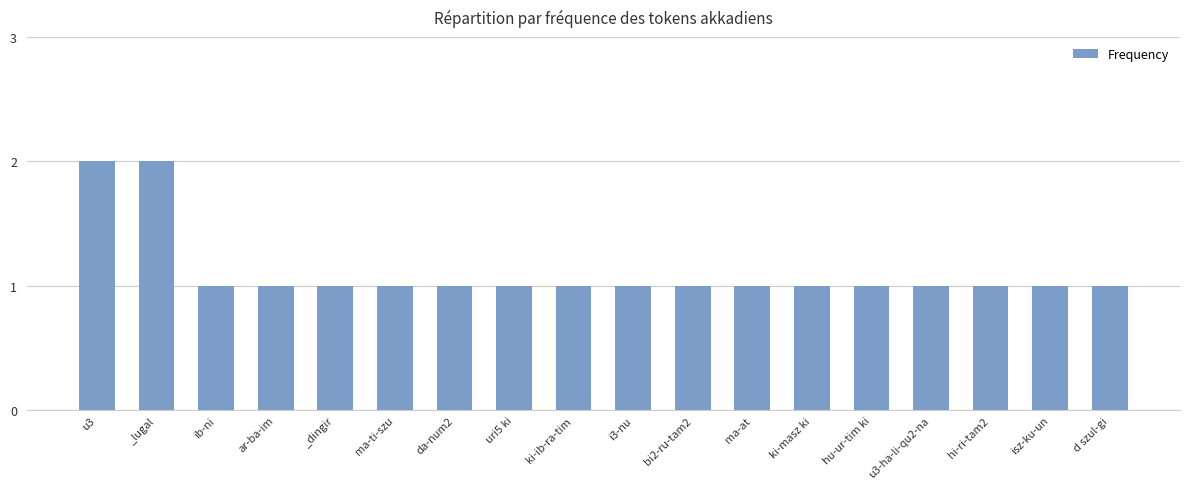

What is the ratio of the value at da-num2 to the value at hi-ri-tam2?

1.0